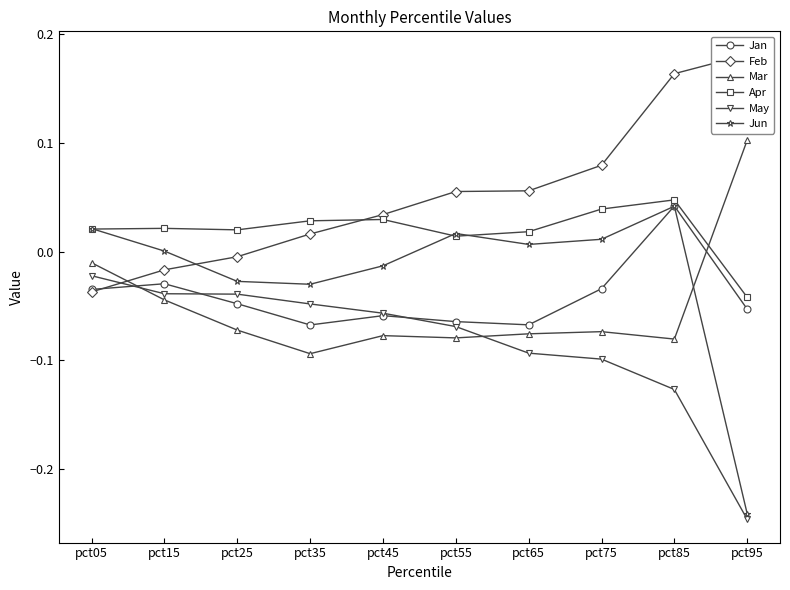

How many values in Mar are above zero?

1